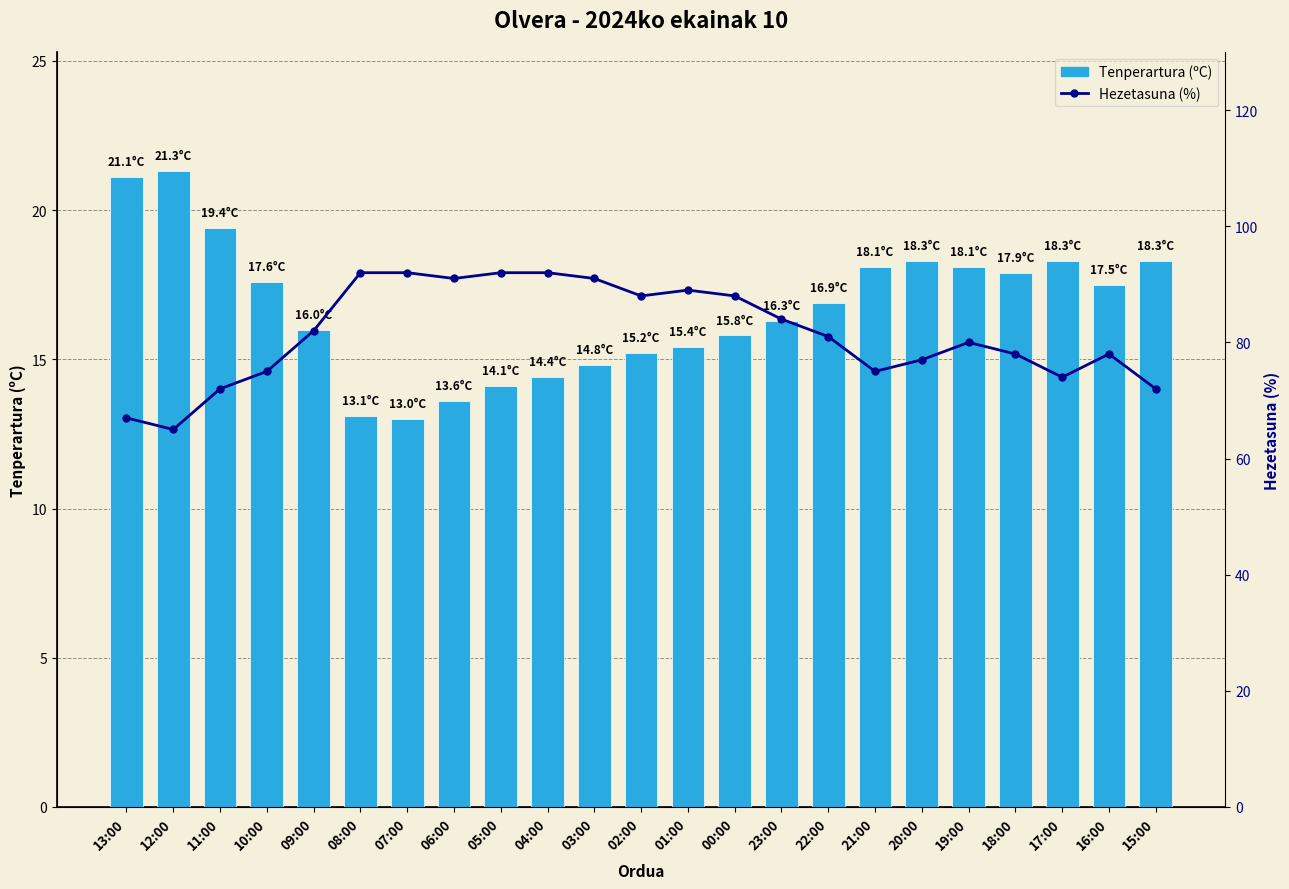

Which series changed the most between 08:00 and 04:00?

Tenperartura (ºC)